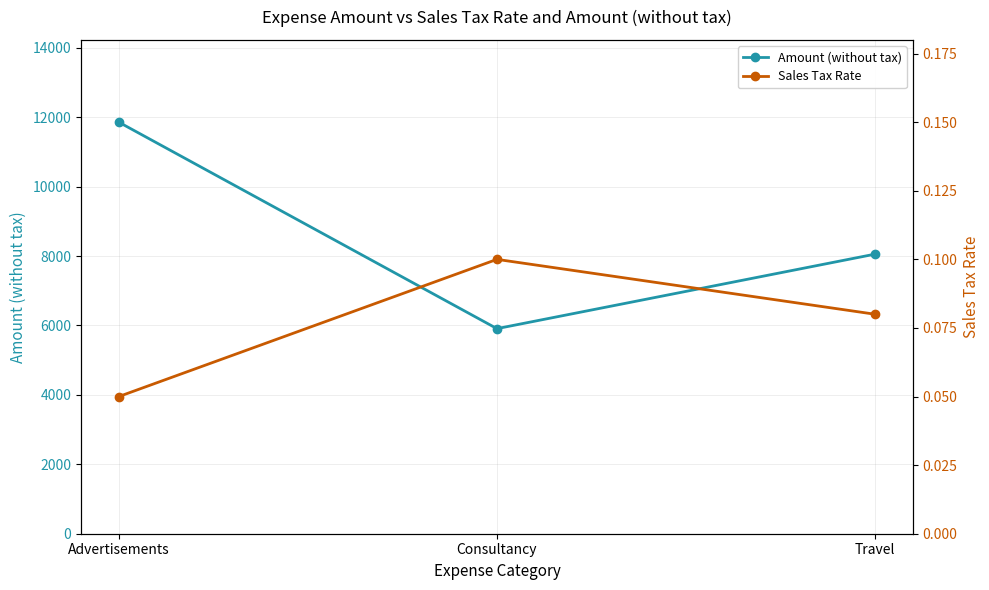

How many data points does each series have?

3